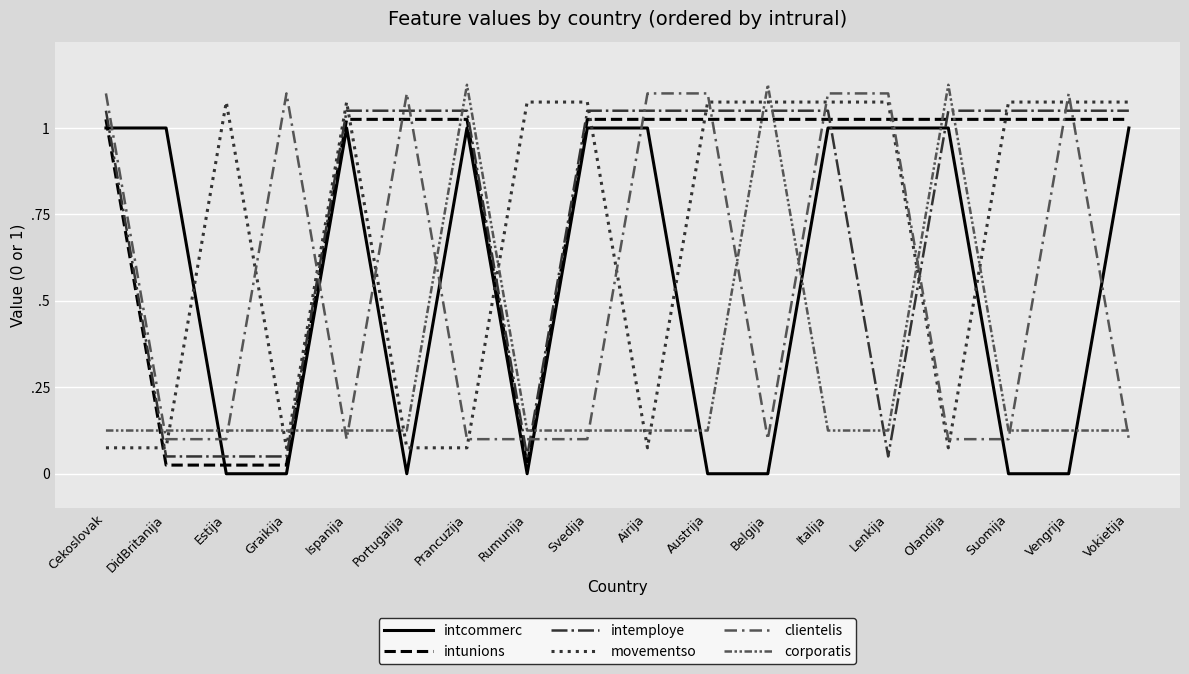

How many times do movementso and intcommerc cross each other?

7